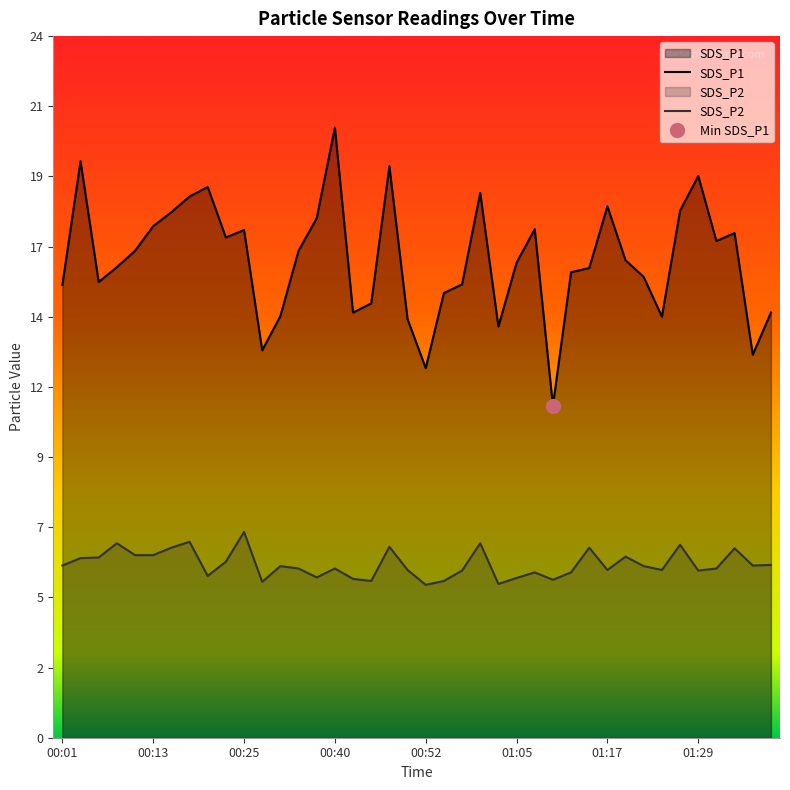

What is the difference between the maximum and minimum values in the SDS_P2 series?

1.8